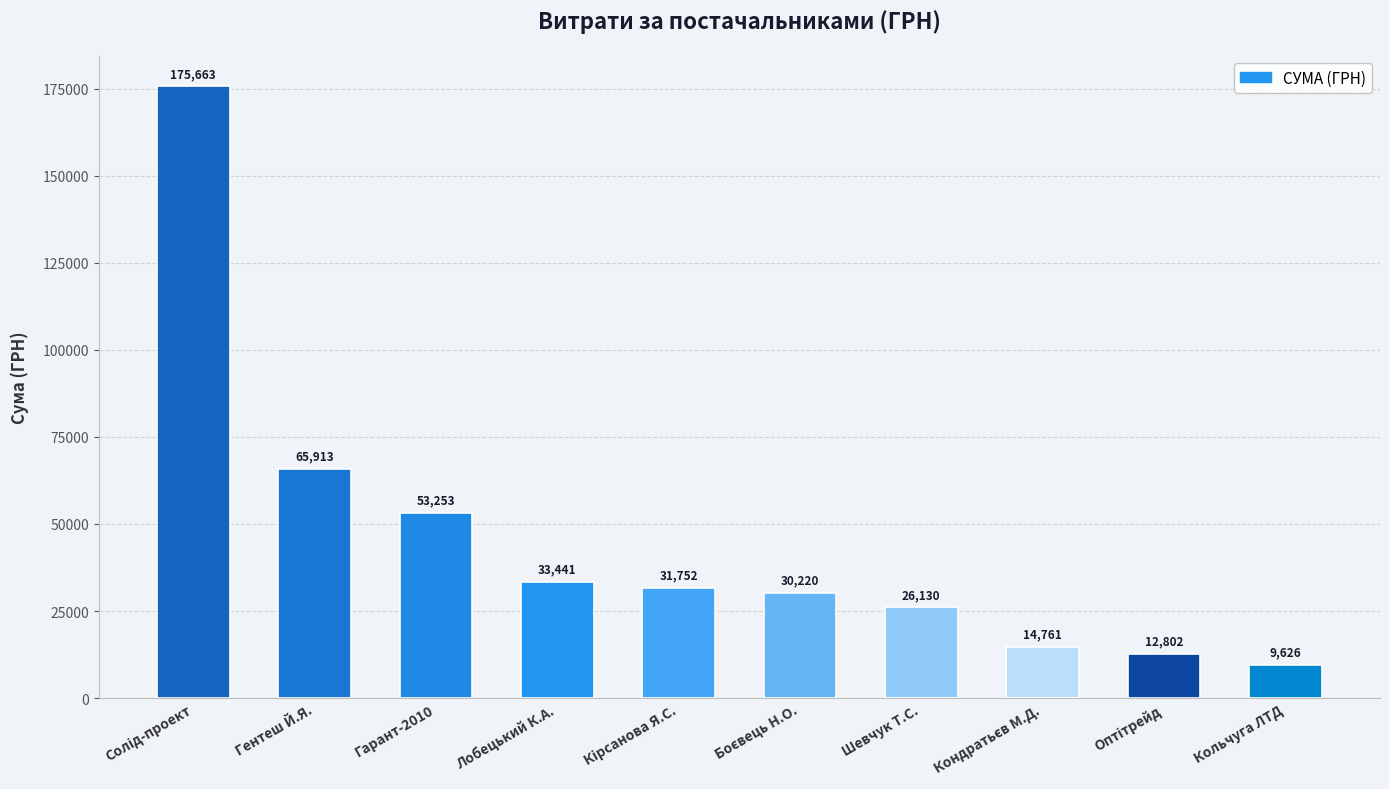

Where is the data nearest to the value 92644?

Гентеш Й.Я.